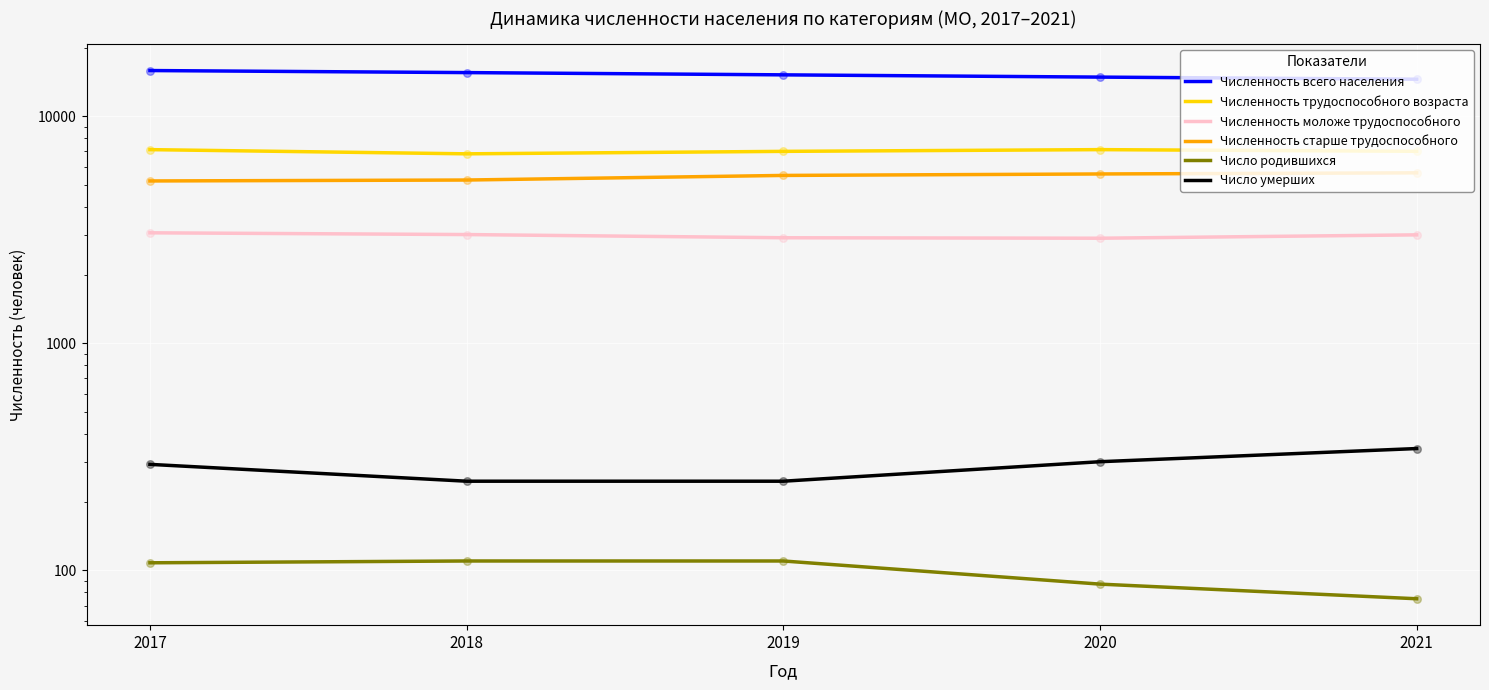

Is the value of Численность трудоспособного возраста at 2021 greater than the value of Численность моложе трудоспособного at 2017?

Yes